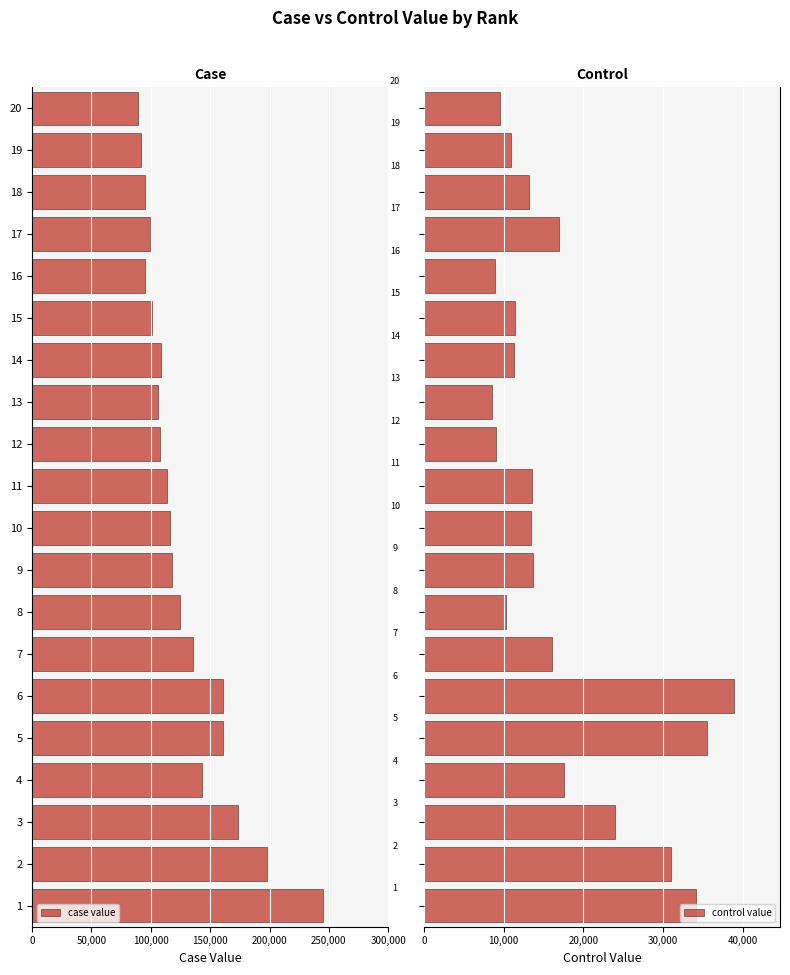

What is the average value of the control value series?

17401.1